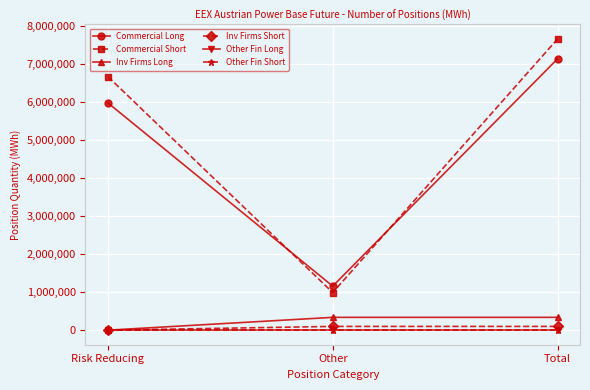

How many lines are shown in the chart?

6